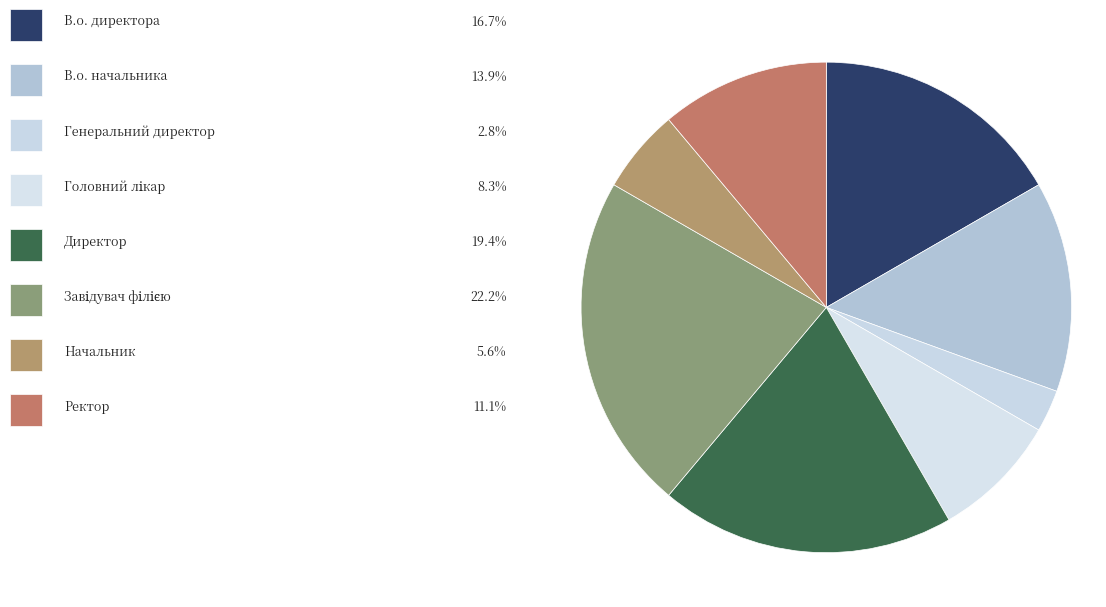

Rank the categories by value from highest to lowest.

Завідувач філією, Директор, В.о. директора, В.о. начальника, Ректор, Головний лікар, Начальник, Генеральний директор